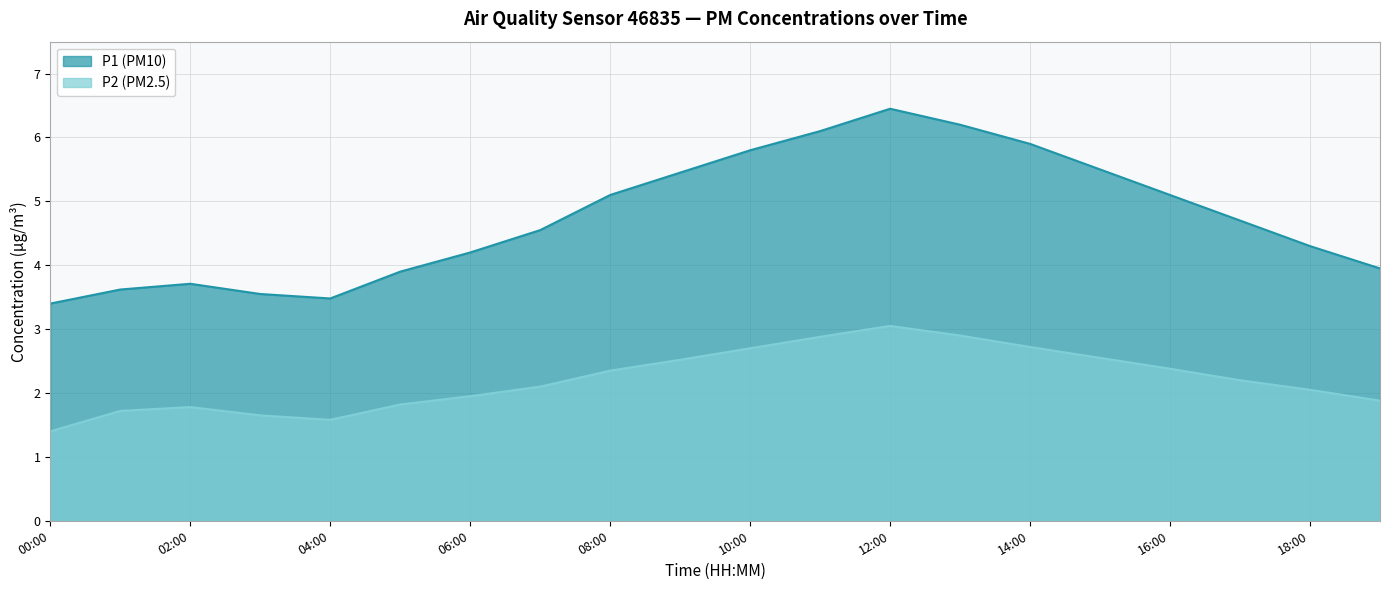

What is the label of the 7th point from the right?

13:00